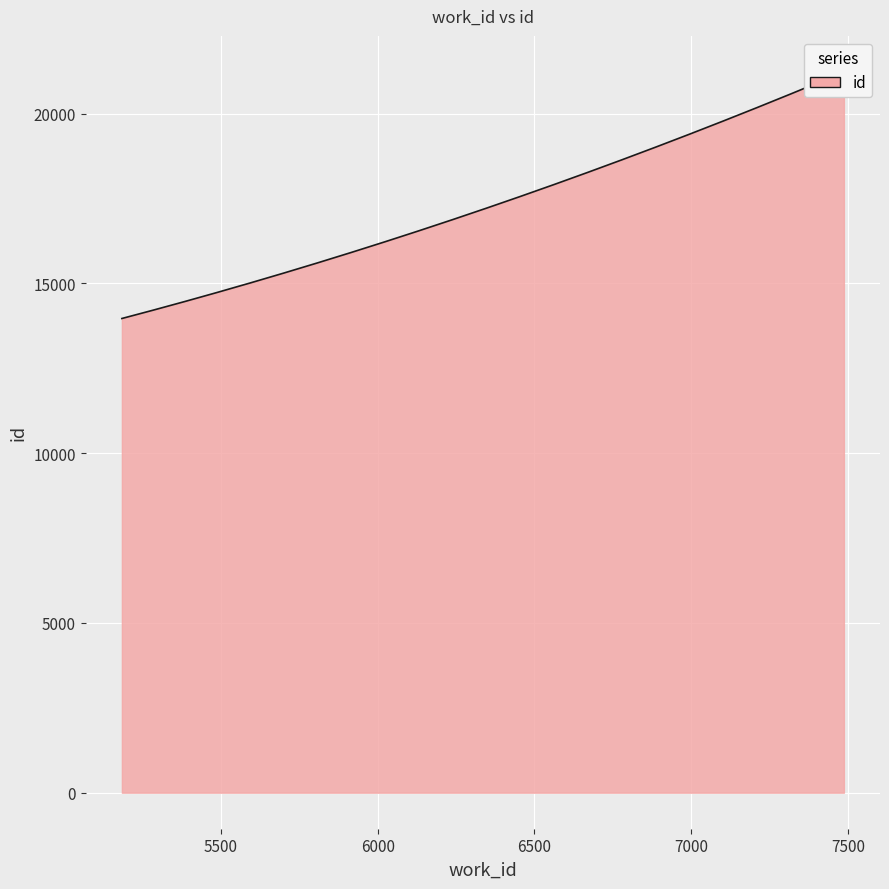

Reading right to left, what are all the values shown in this chart?

7487=21228	5316=14292	5184=13966